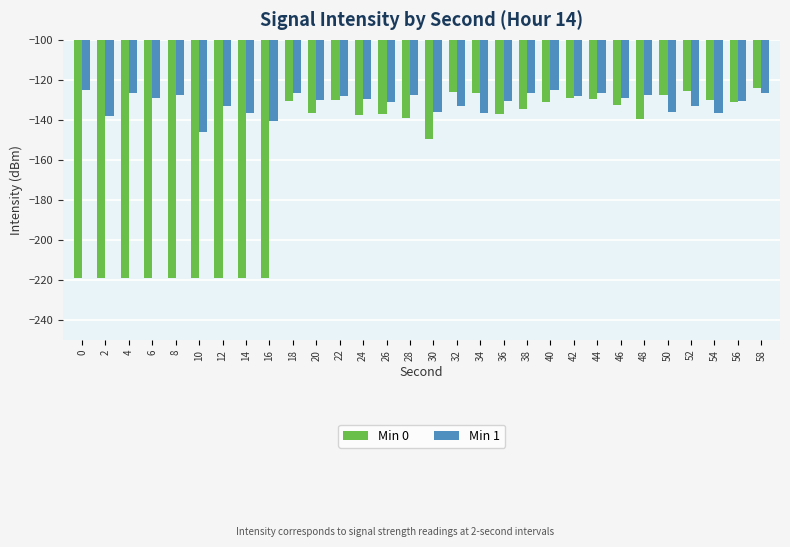

What is the difference between the Min 0 values at 24 and 12?

81.4